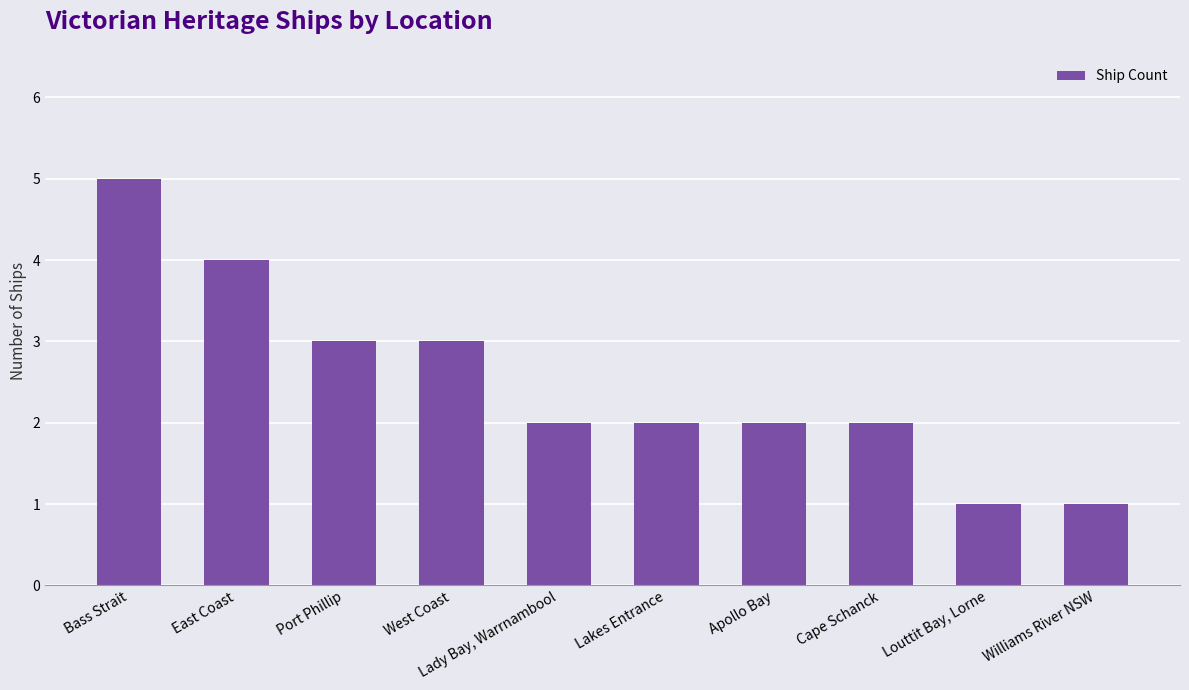

What position from the left is Port Phillip?

3